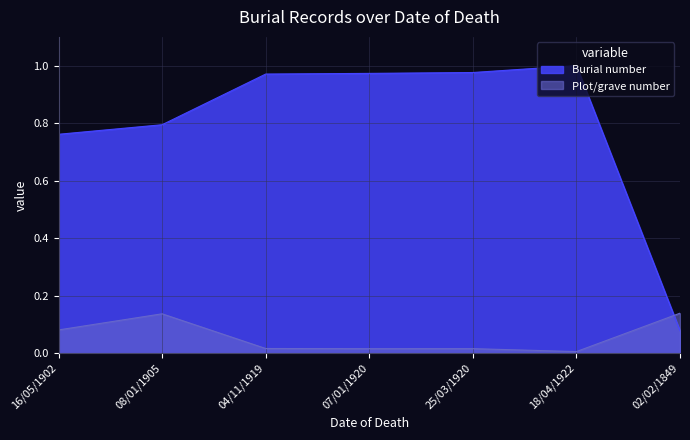

What is the average value of the Plot/grave number series?

0.1